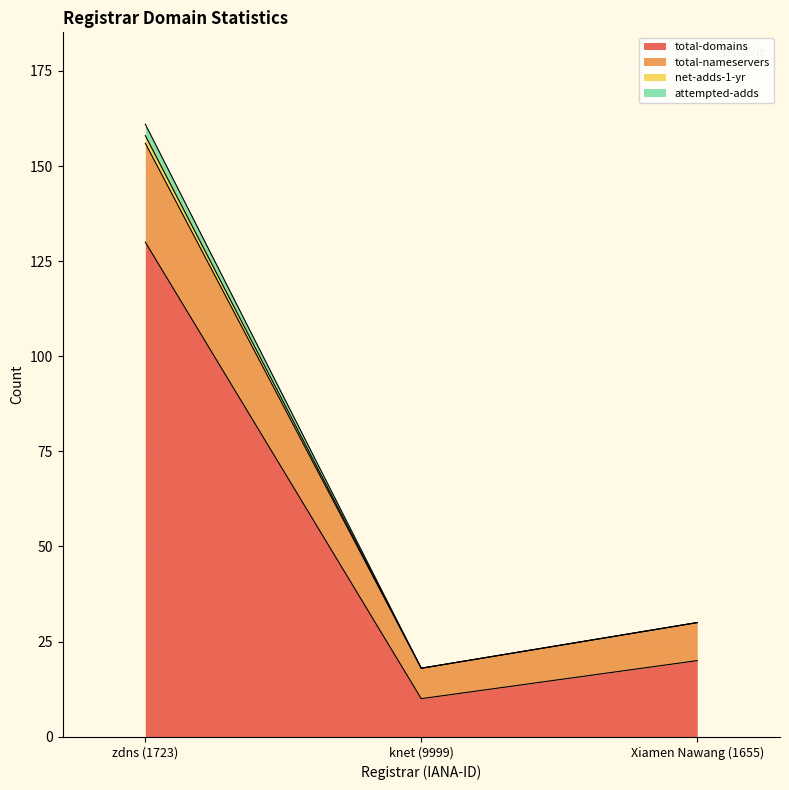

Does the chart display data point markers on the line(s)?

No